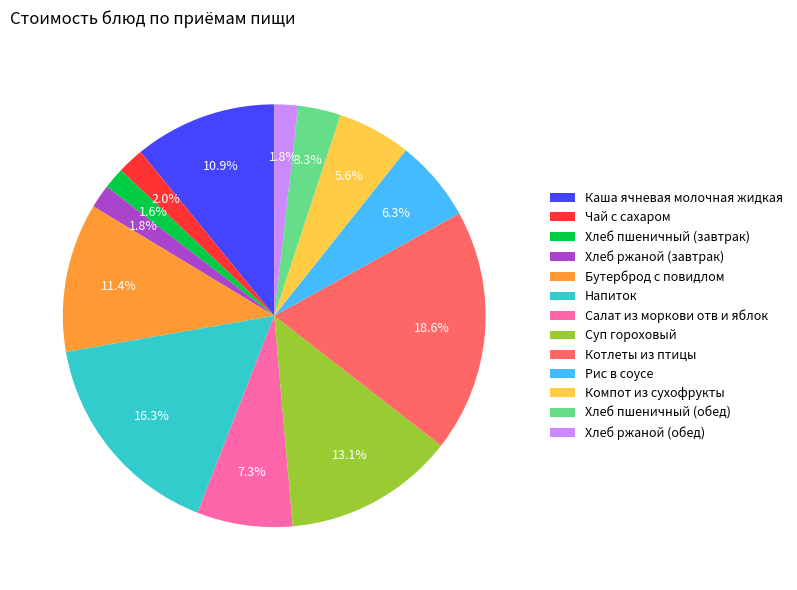

What is the total percentage of Суп гороховый and Чай с сахаром?

15.1%